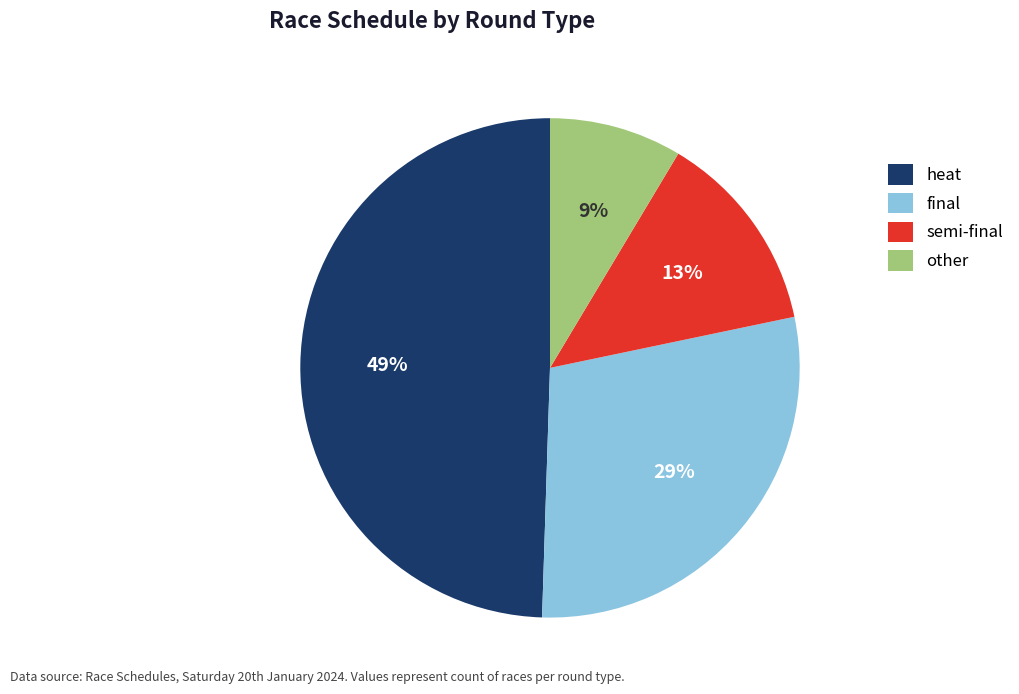

Do semi-final and other together represent more than half of the pie?

No